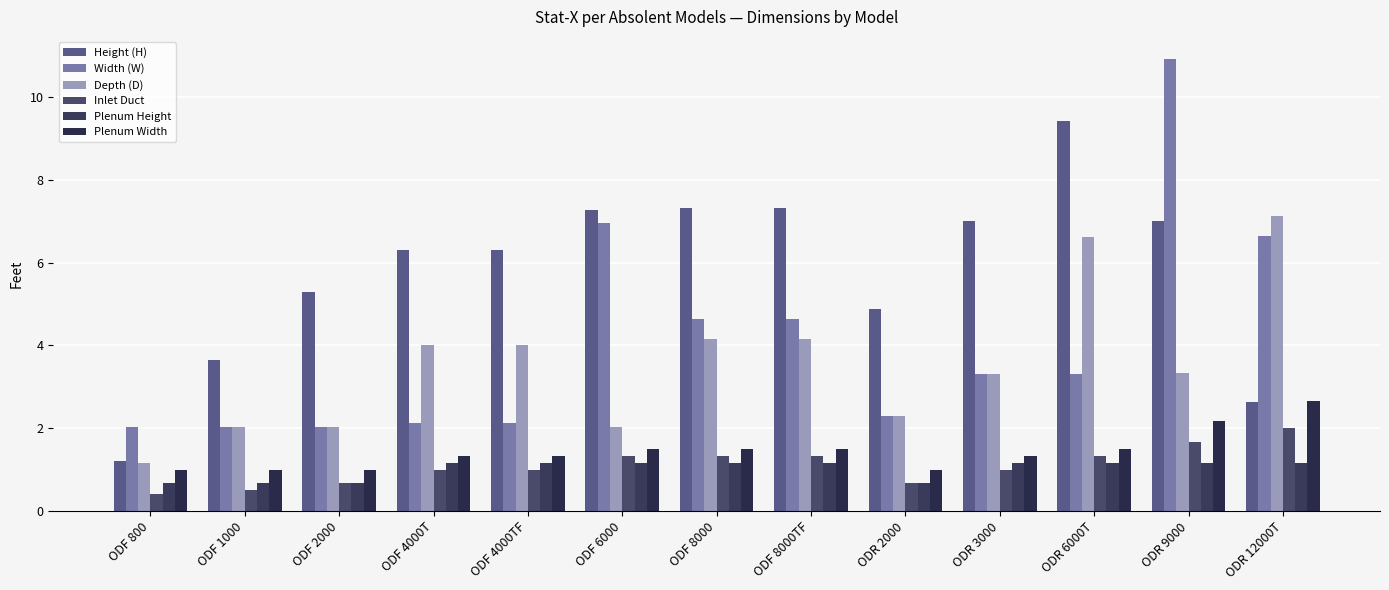

What is the value of the Width (W) bar at the 12th from the left?

10.9